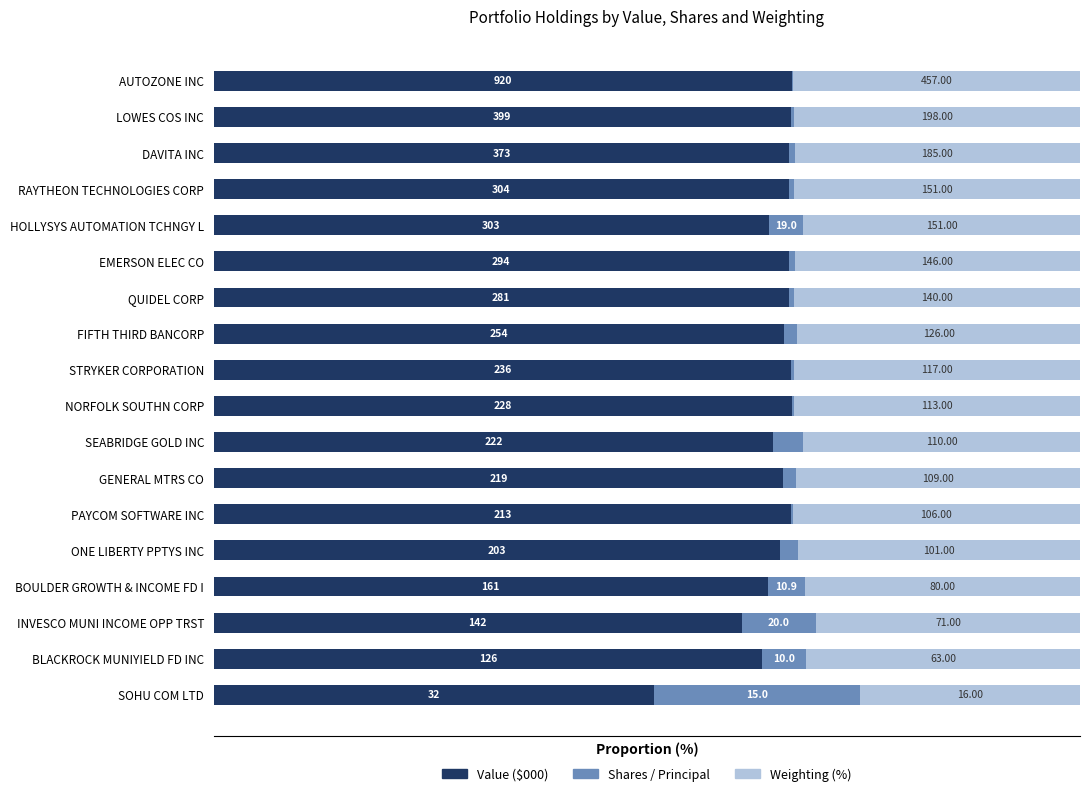

What are all the series names shown in the legend?

Value ($000), Shares / Principal, Weighting (%)